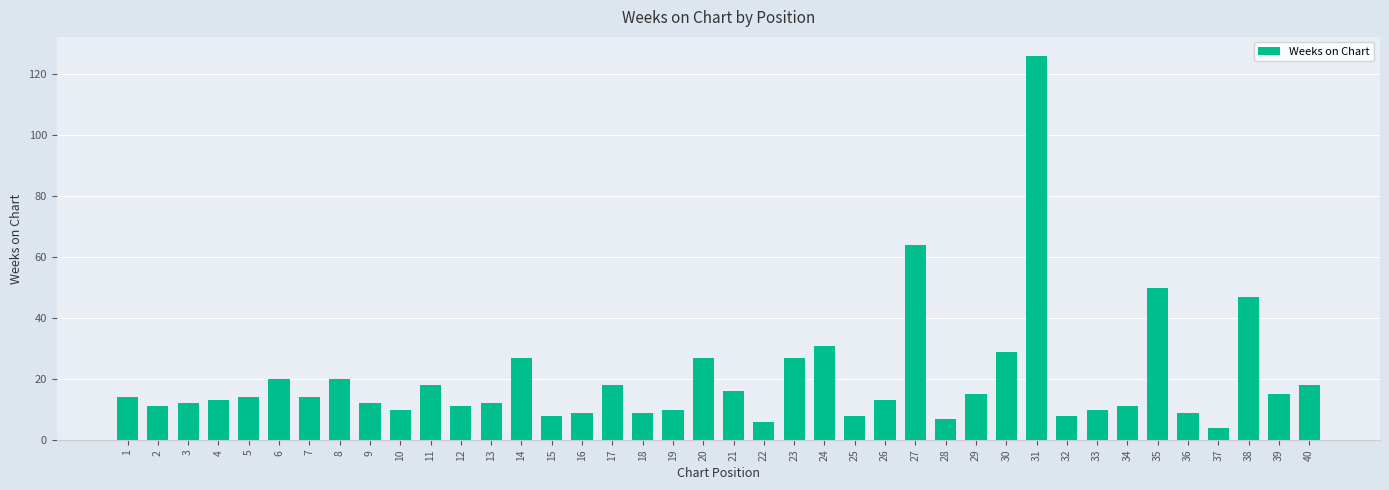

What is the sum of all values?

803